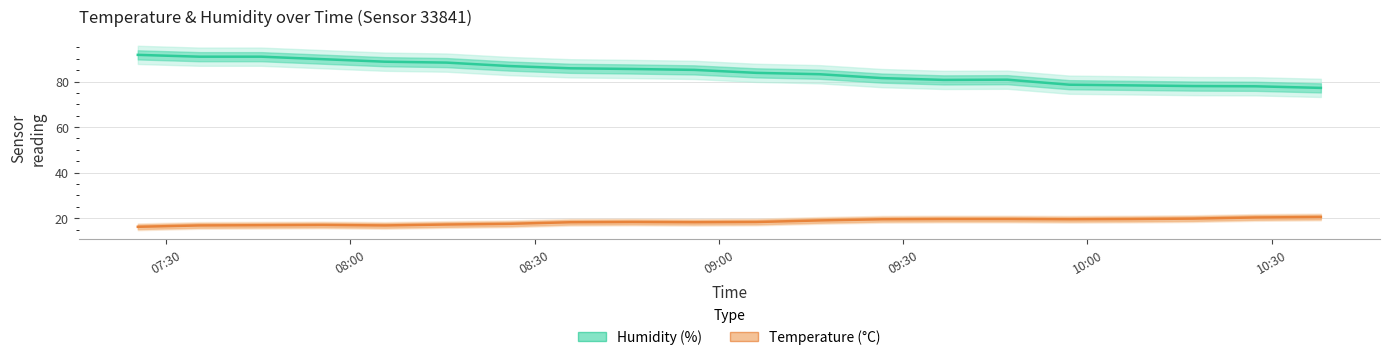

True or false: temperature_center has more than 2 points higher than both neighbors.

False